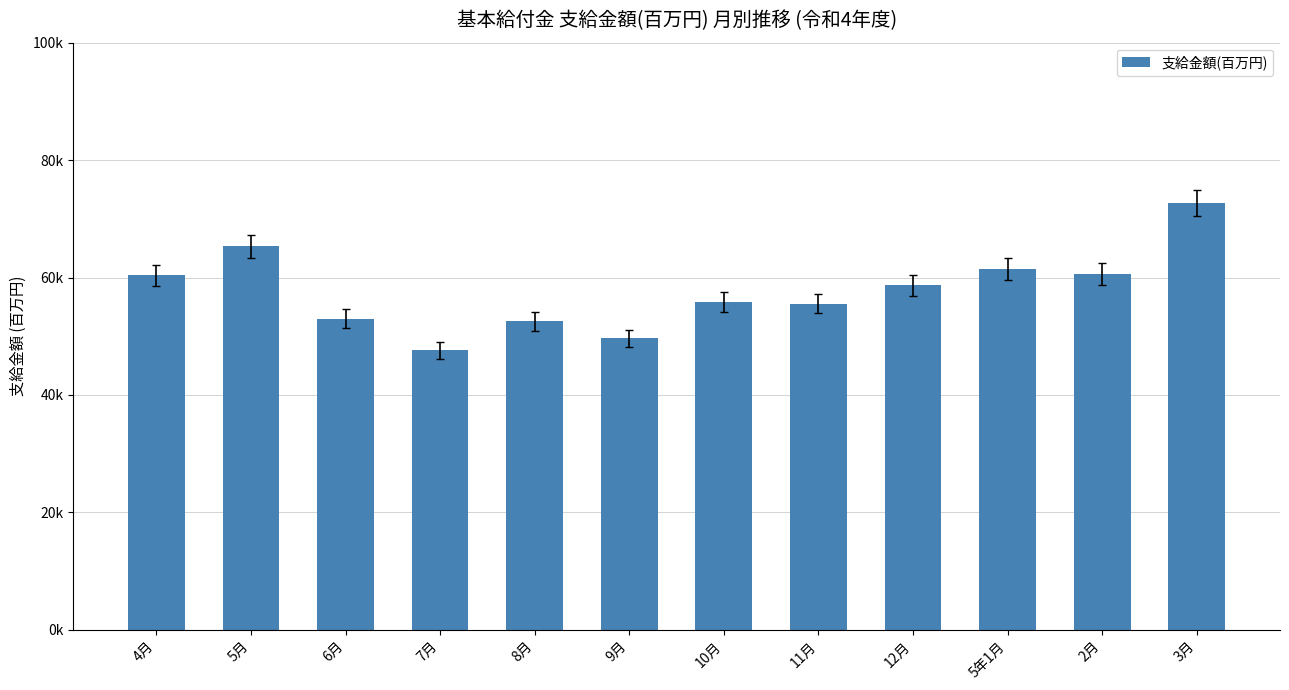

The chart shows a value of 103757.8 at 5月. True or false?

False